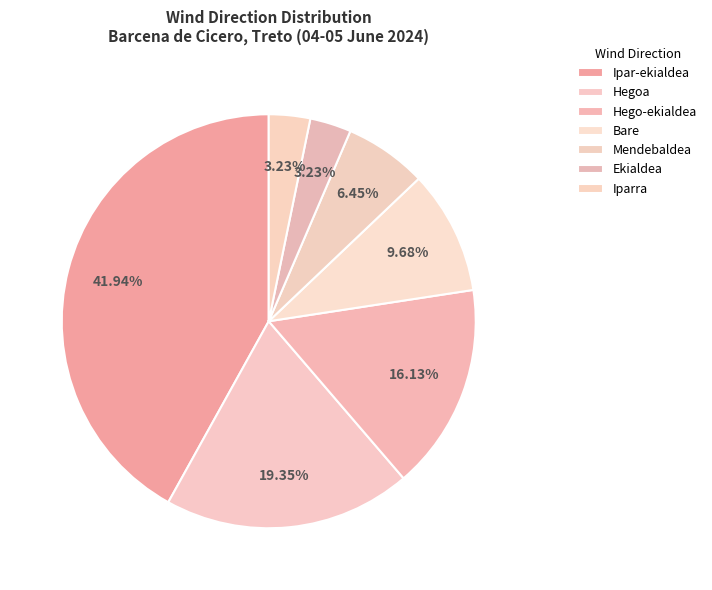

Is there any slice that represents more than half of the pie?

No